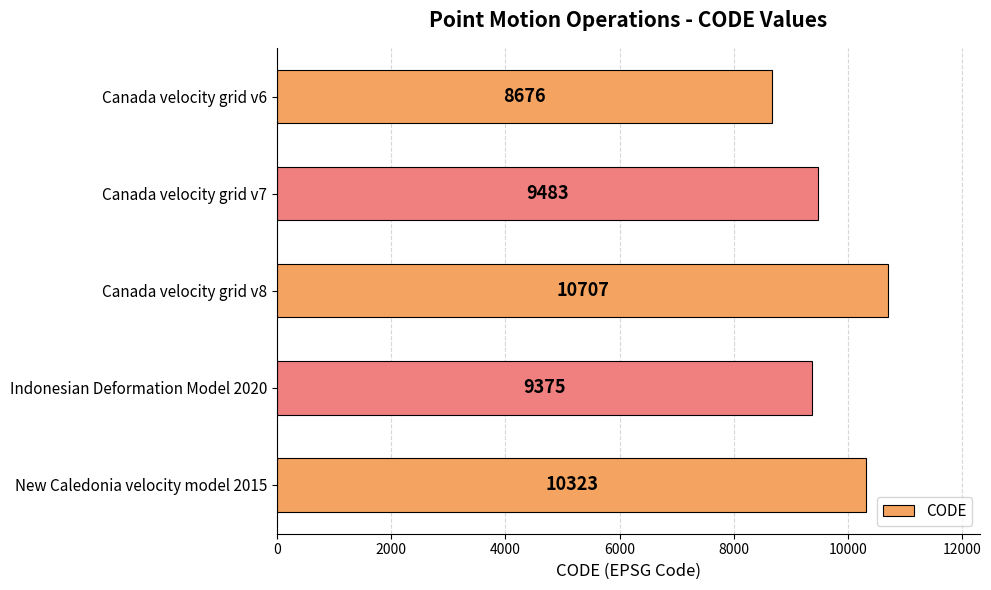

What is the average value?

9713